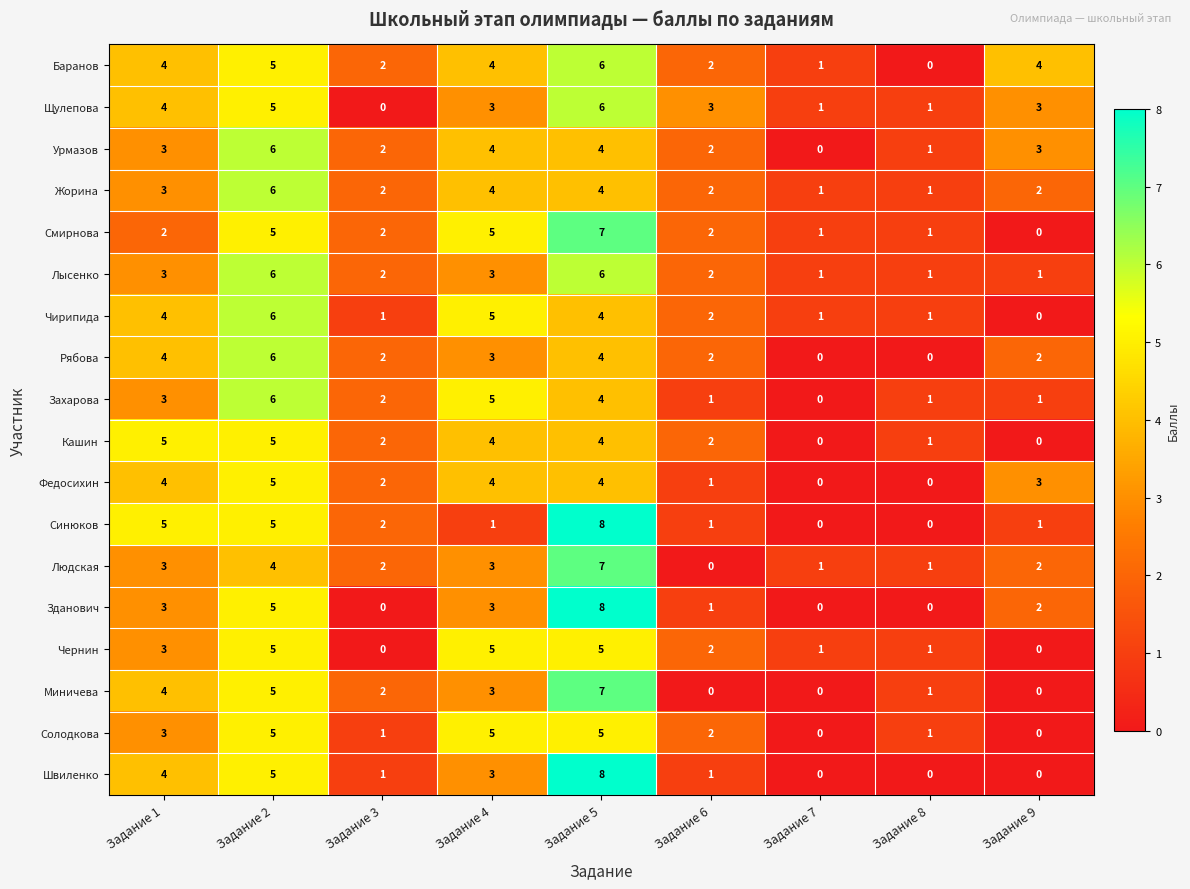

What is the greatest value displayed?

8